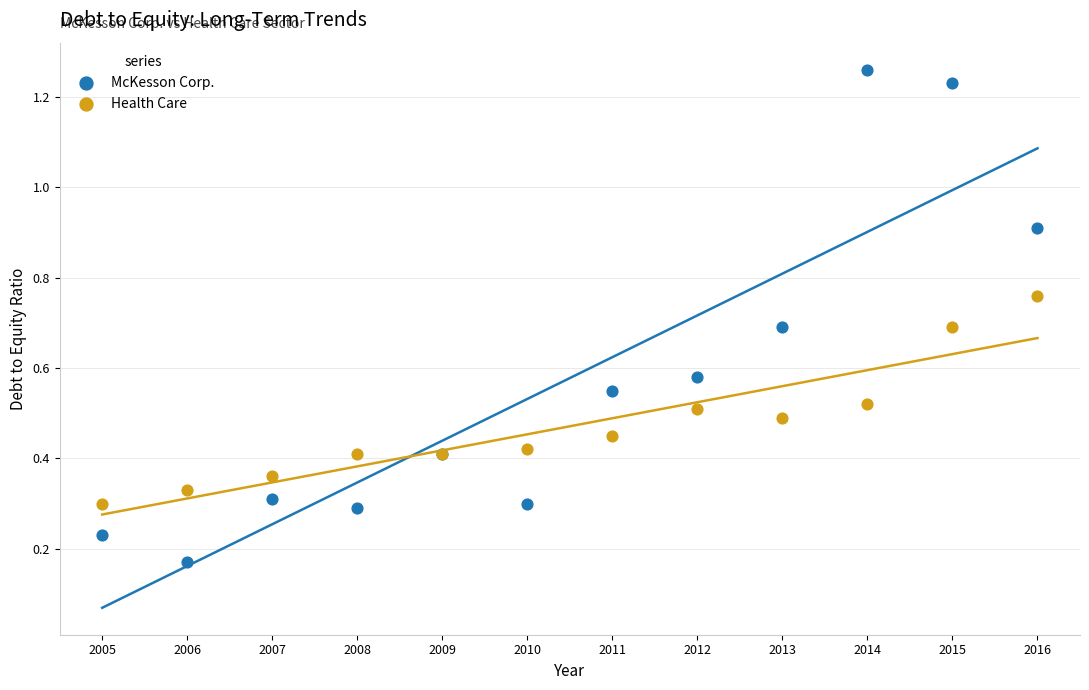

What are all the series names shown in the legend?

McKesson Corp., Health Care